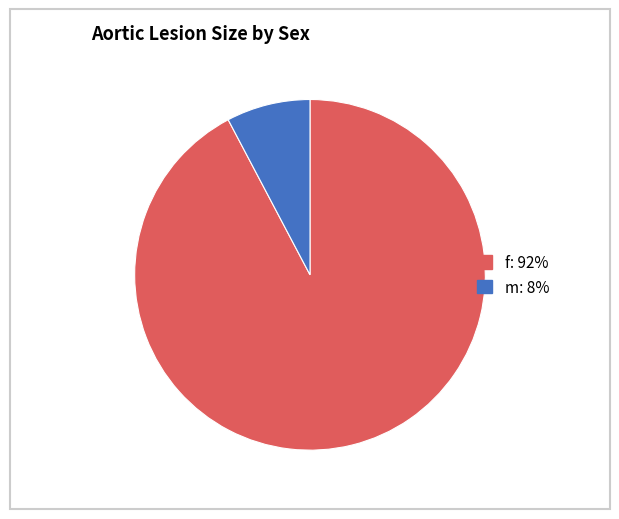

Approximately how many times larger is the value at m compared to f?

0.1